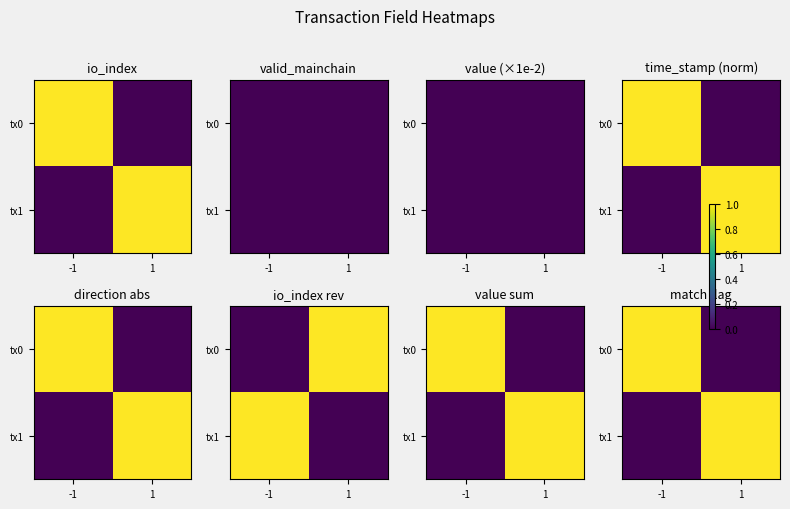

At which label does tx0 reach its minimum?

1